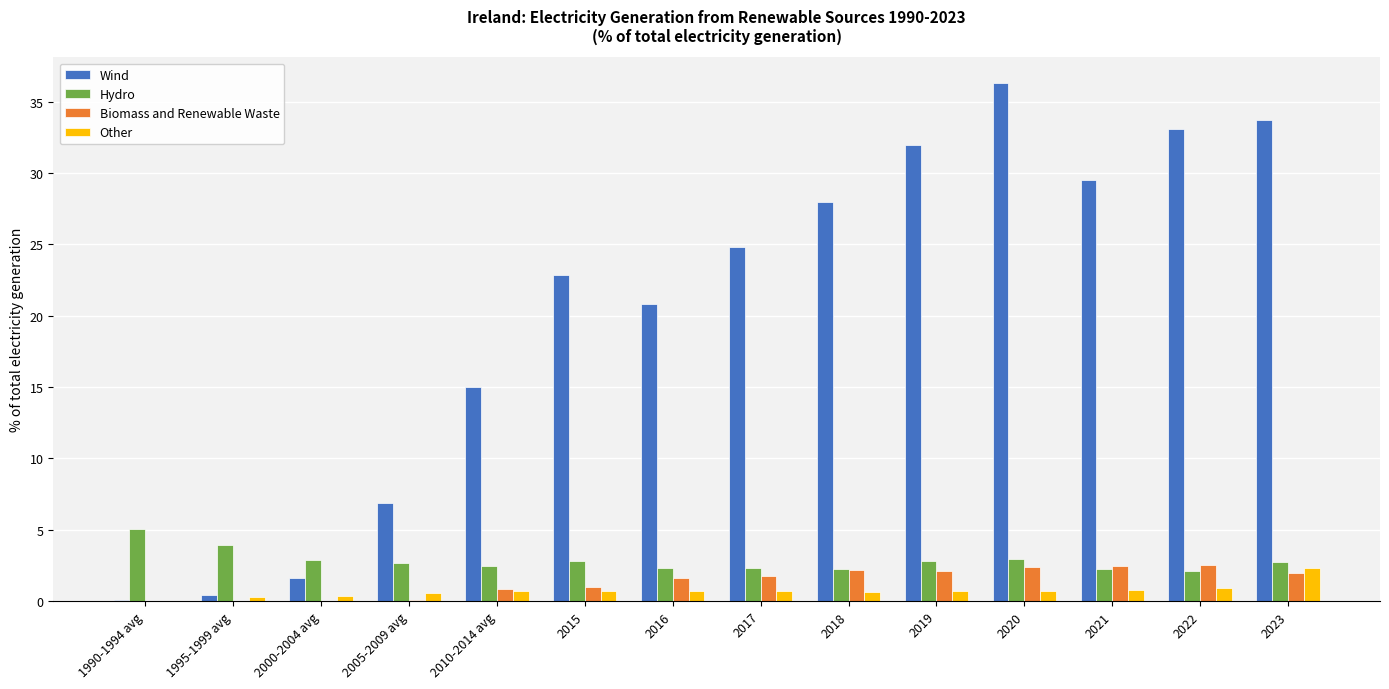

Between 2000-2004 avg and 2023, which series saw the biggest shift?

Wind